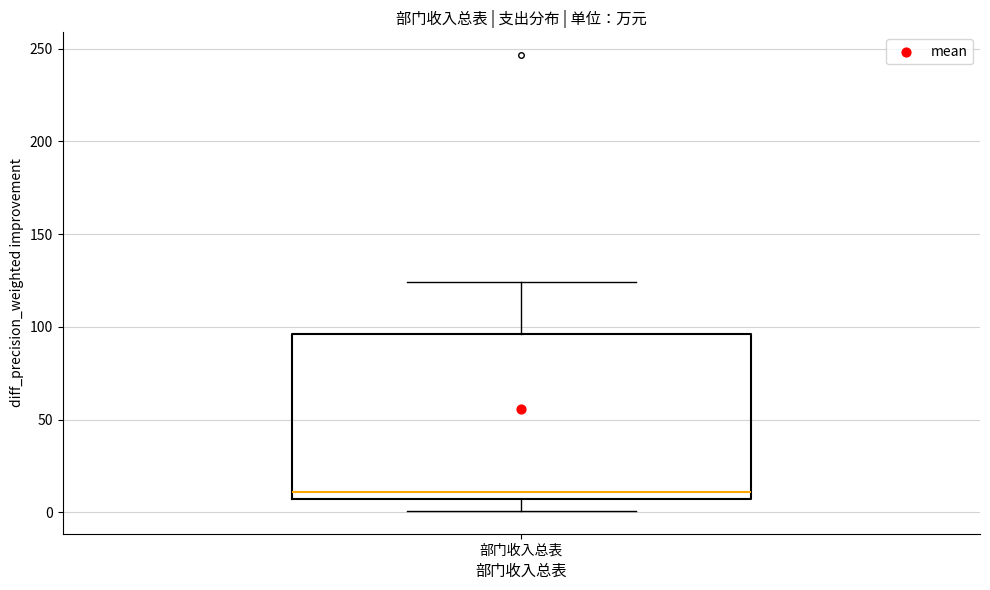

Transcribe this box plot: give where the median line is, the range the box spans, and where the two whiskers end, as read against the y-axis. The values are not printed on the chart, so give them approximately, as read against the axis.

median 10, box 5 to 95, whiskers 0 to 125